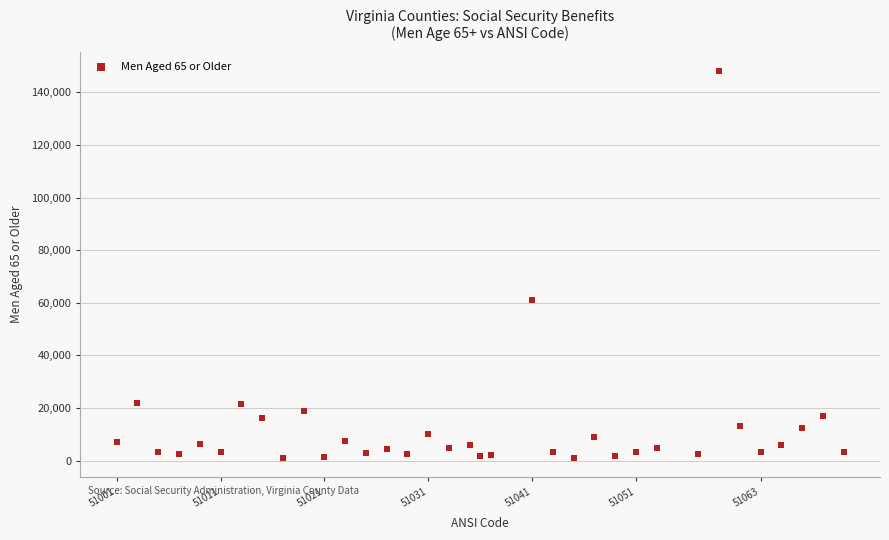

What Y value in the scatter plot is closest to 74519?

61004